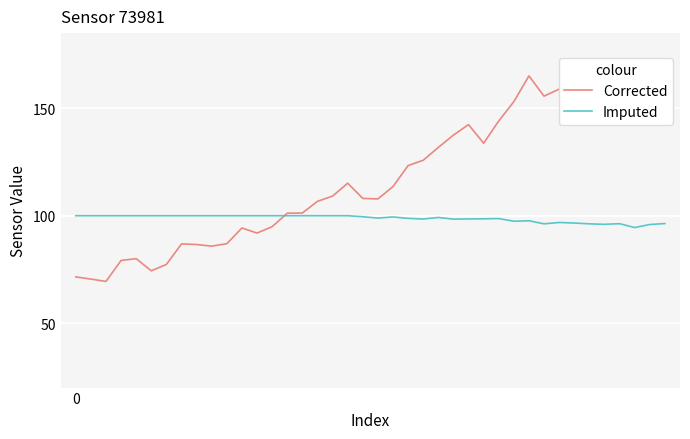

How many interior local valleys does the Corrected series have?

9